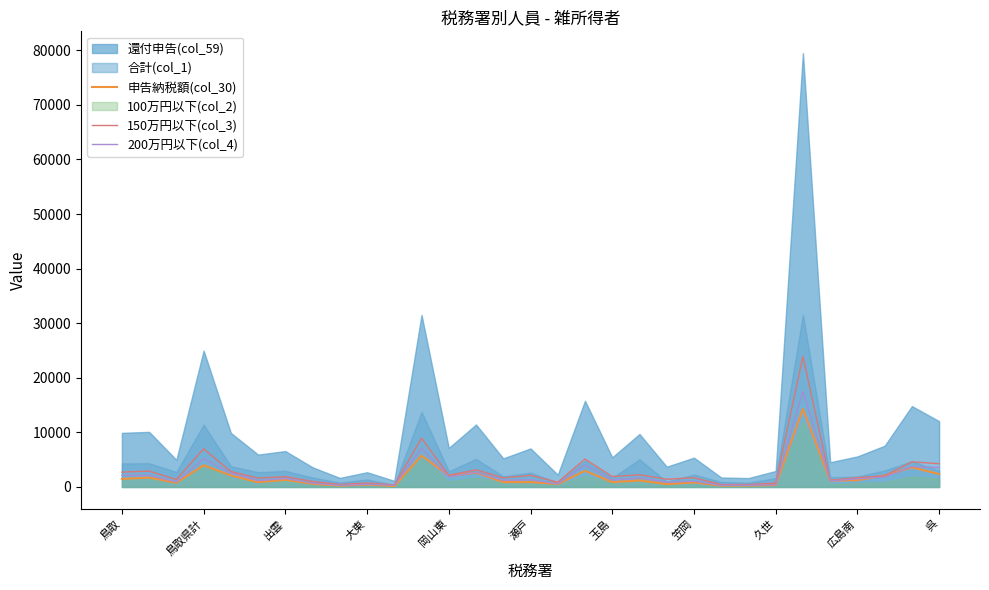

True or false: 150万円以下(col_3) and 200万円以下(col_4) intersect in this chart.

False